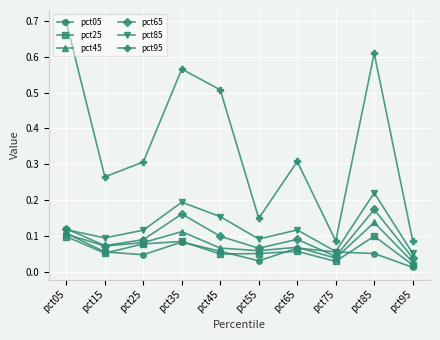

Which category has the highest value in the pct05 series?

pct05